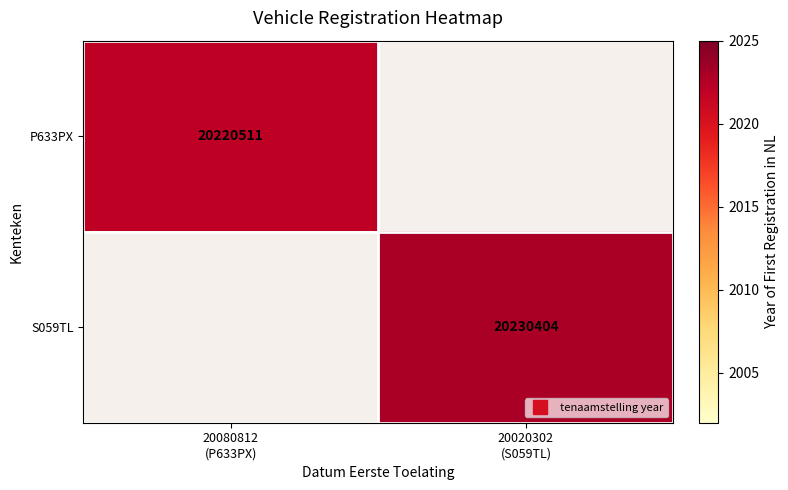

True or false: S059TL has a value of 2023.0 at 20020302 (S059TL).

True